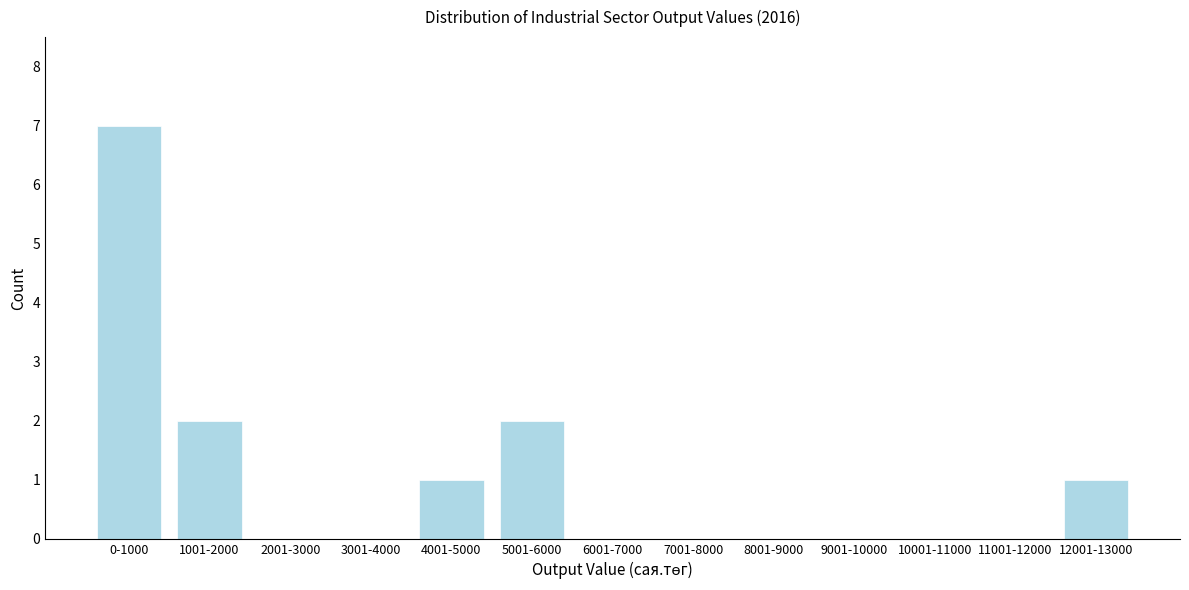

Reading left to right, transcribe all the data shown in this chart.

0-1000=7	1001-2000=2	2001-3000=0	3001-4000=0	4001-5000=1	5001-6000=2	6001-7000=0	7001-8000=0	8001-9000=0	9001-10000=0	10001-11000=0	11001-12000=0	12001-13000=1